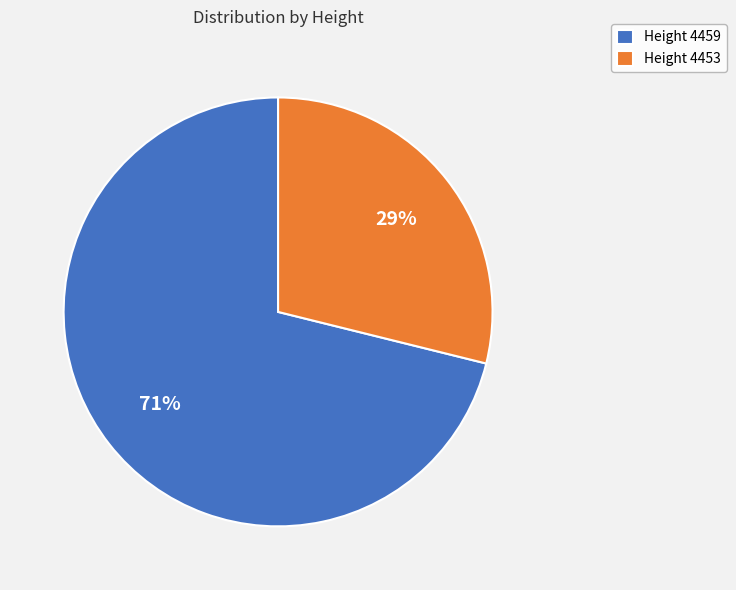

Rank the categories by value from lowest to highest.

Height 4453, Height 4459